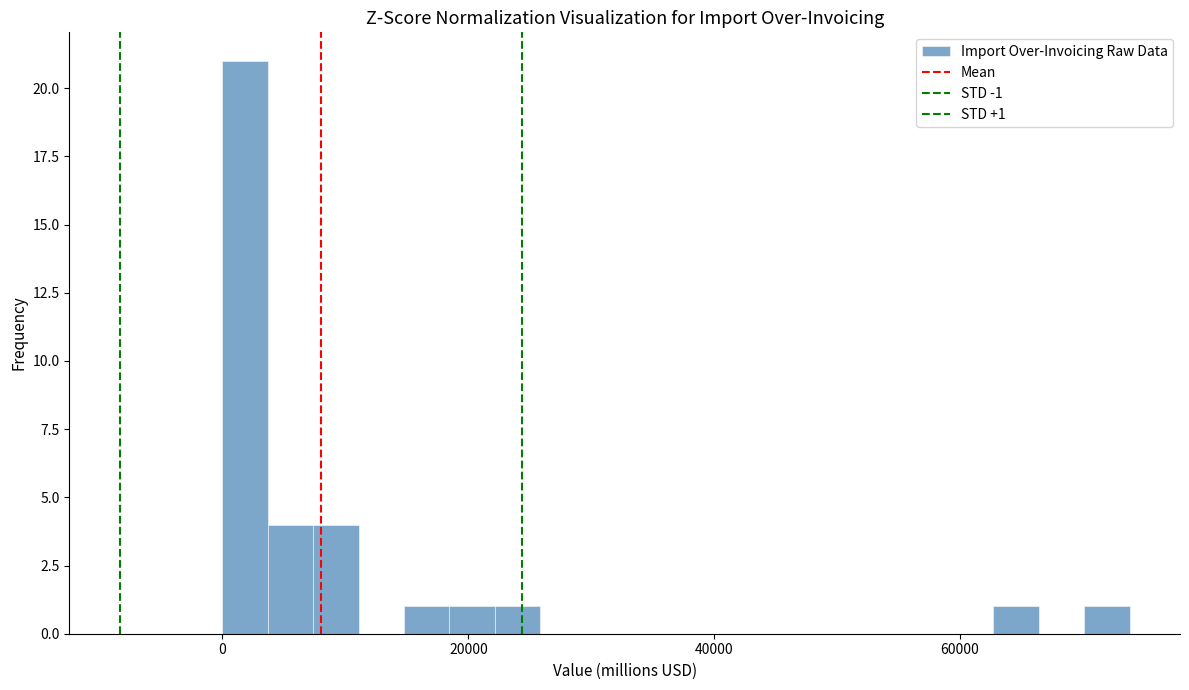

Around what value on the x-axis is the tallest bar? Give the approximate position of its centre, as read against the axis.

2000